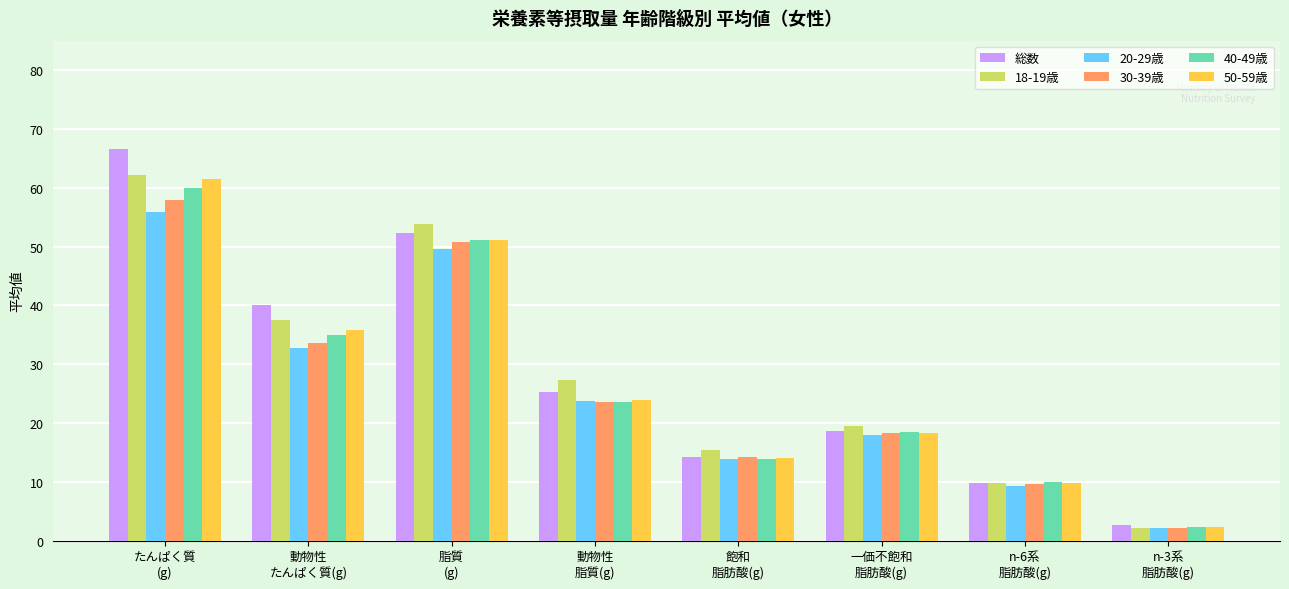

How many groups of bars are there?

8